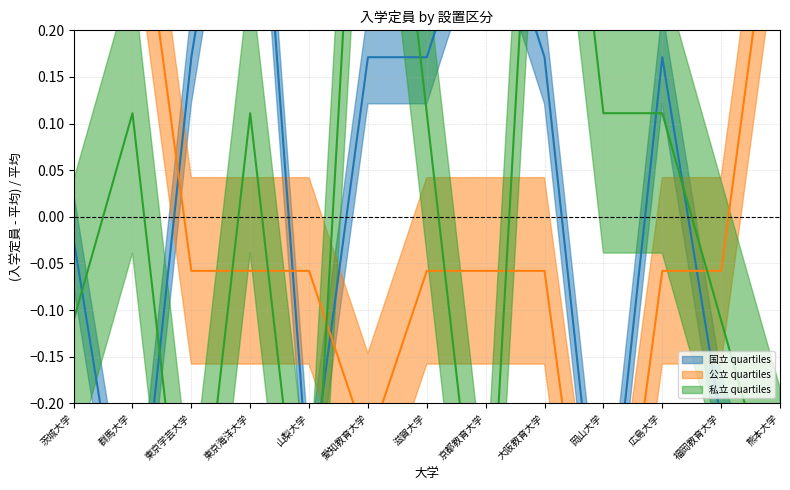

The value of 私立 at 茨城大学 is -0.2. True or false?

False